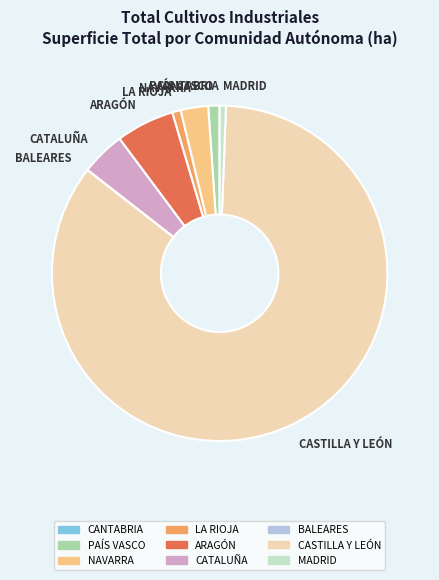

The ARAGÓN slice represents 6% of the pie. True or false?

True